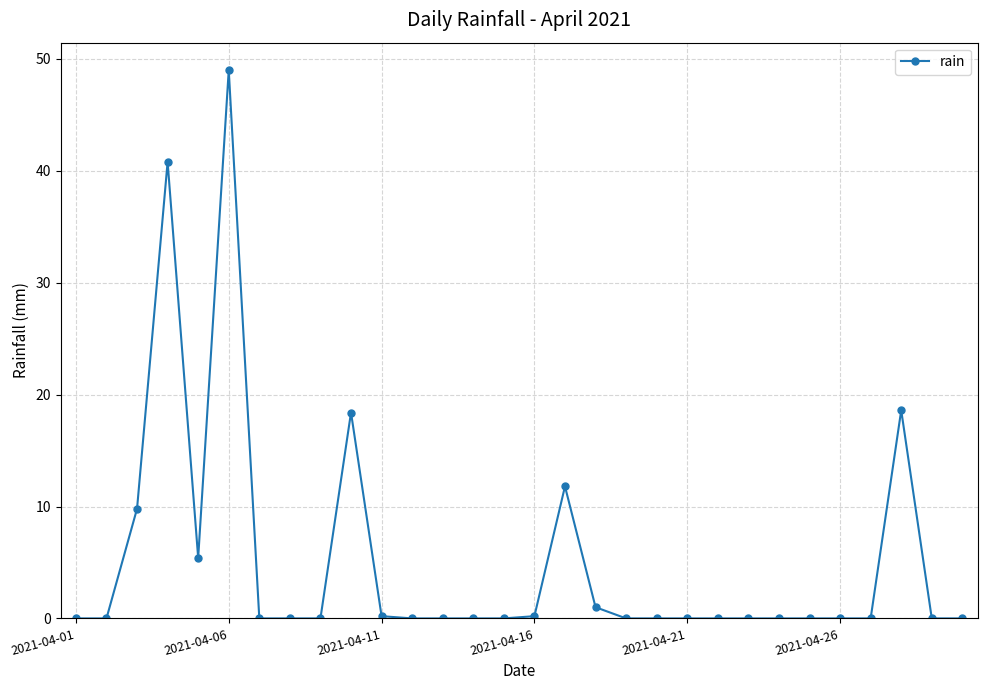

How many series are shown in this chart?

1